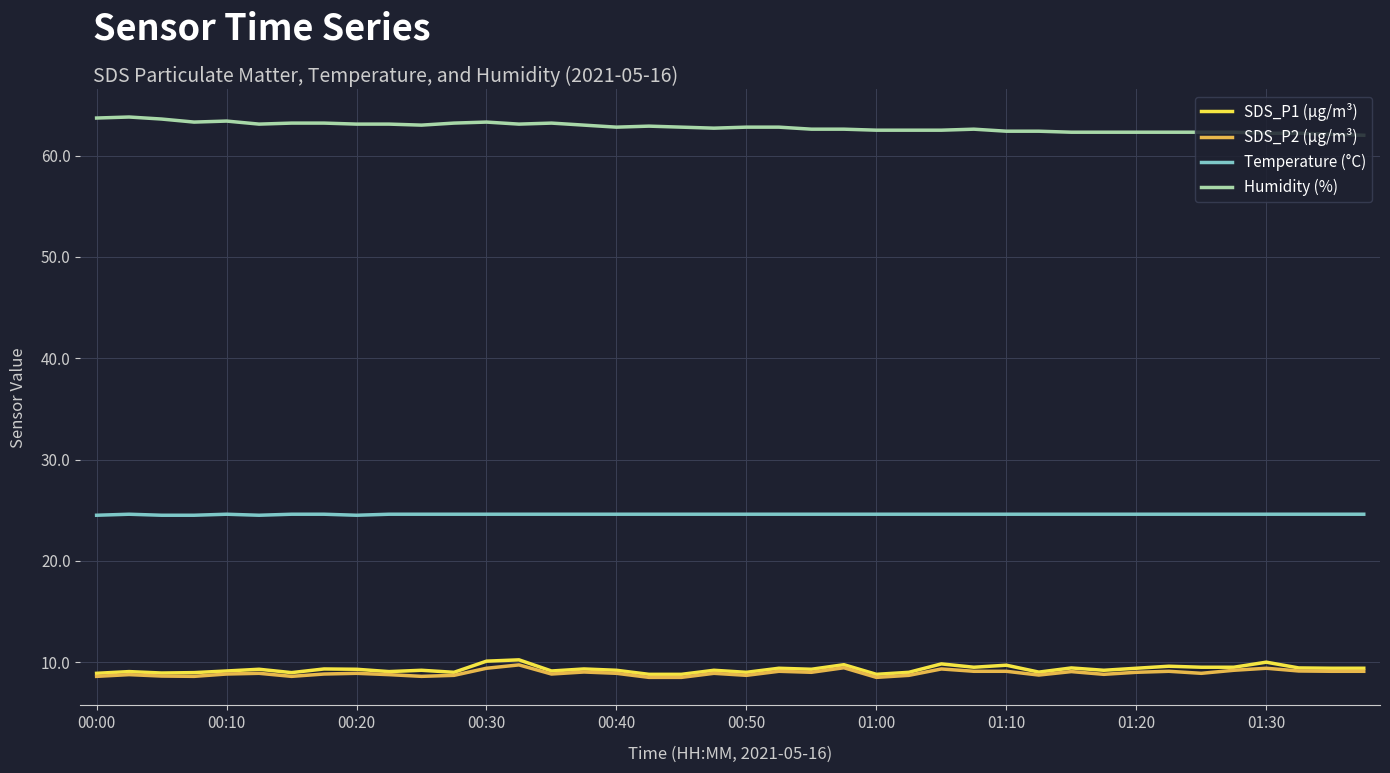

Which series has the largest total across all categories?

Humidity (%)